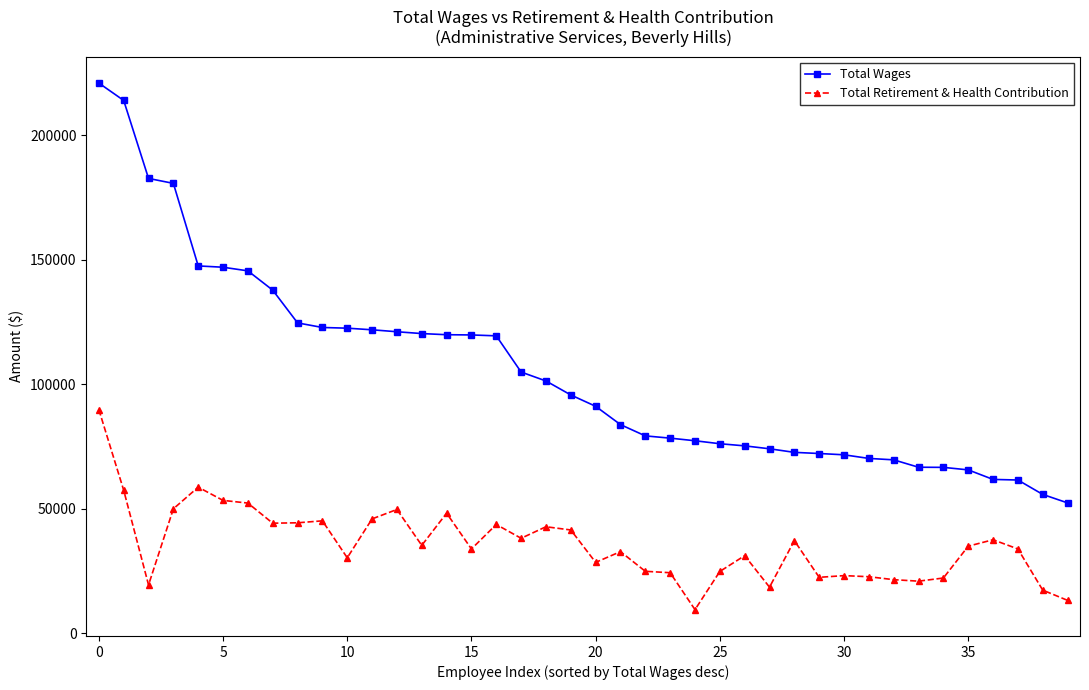

What are all the series names shown in the legend?

Total Wages, Total Retirement & Health Contribution